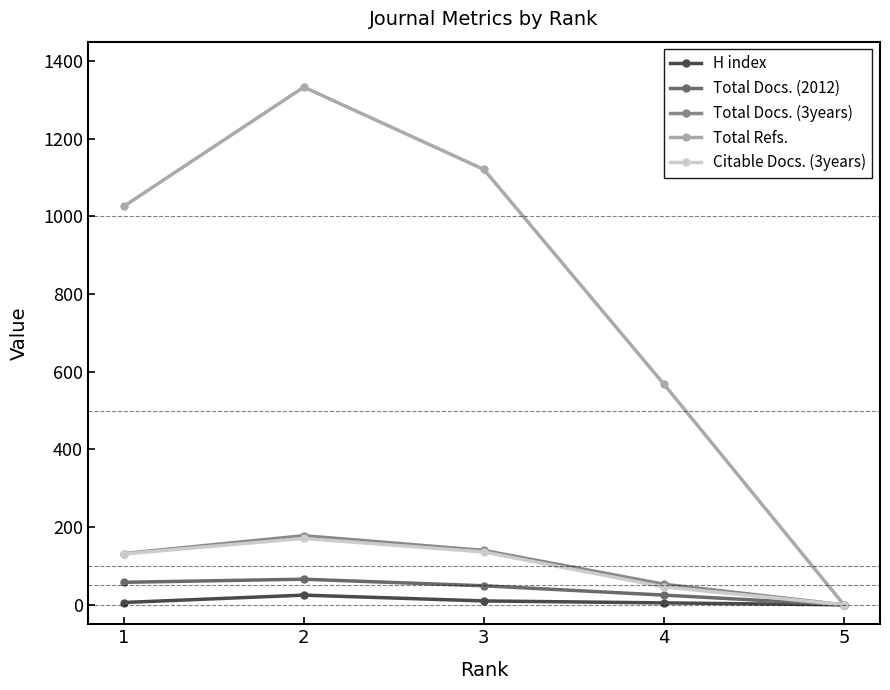

What is the maximum value shown in the chart?

1333